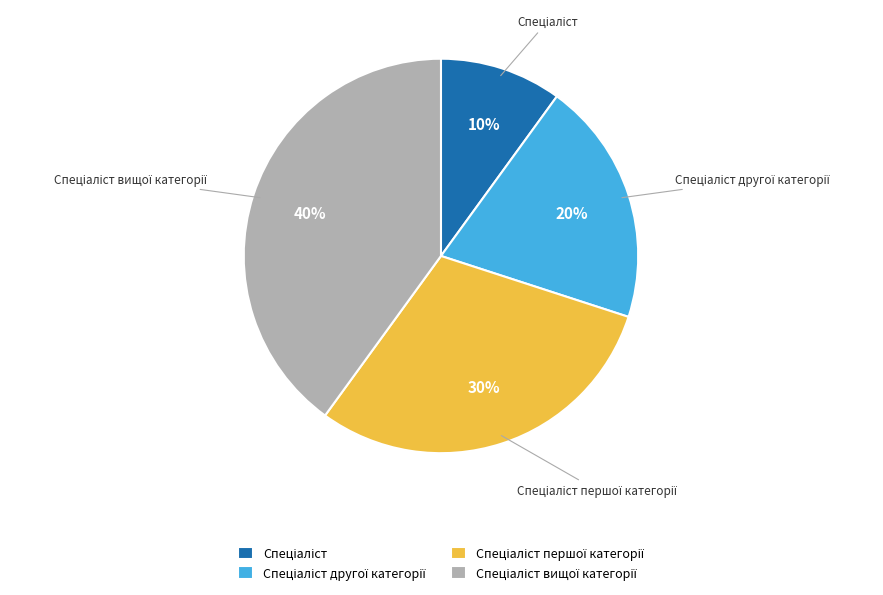

To the nearest percent, what is the average slice percentage?

25%